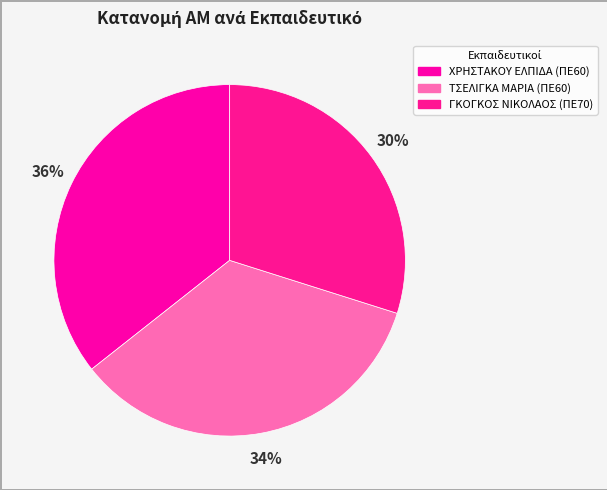

Rank the categories by value from highest to lowest.

ΧΡΗΣΤΑΚΟΥ ΕΛΠΙΔΑ (ΠΕ60), ΤΣΕΛΙΓΚΑ ΜΑΡΙΑ (ΠΕ60), ΓΚΟΓΚΟΣ ΝΙΚΟΛΑΟΣ (ΠΕ70)